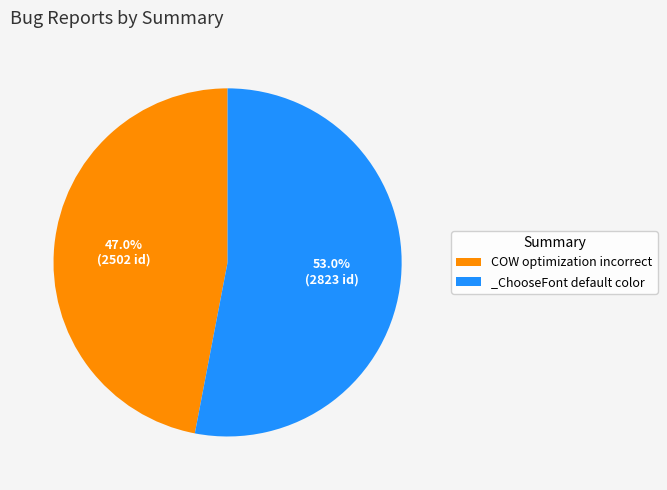

Which slice is the largest?

_ChooseFont default color